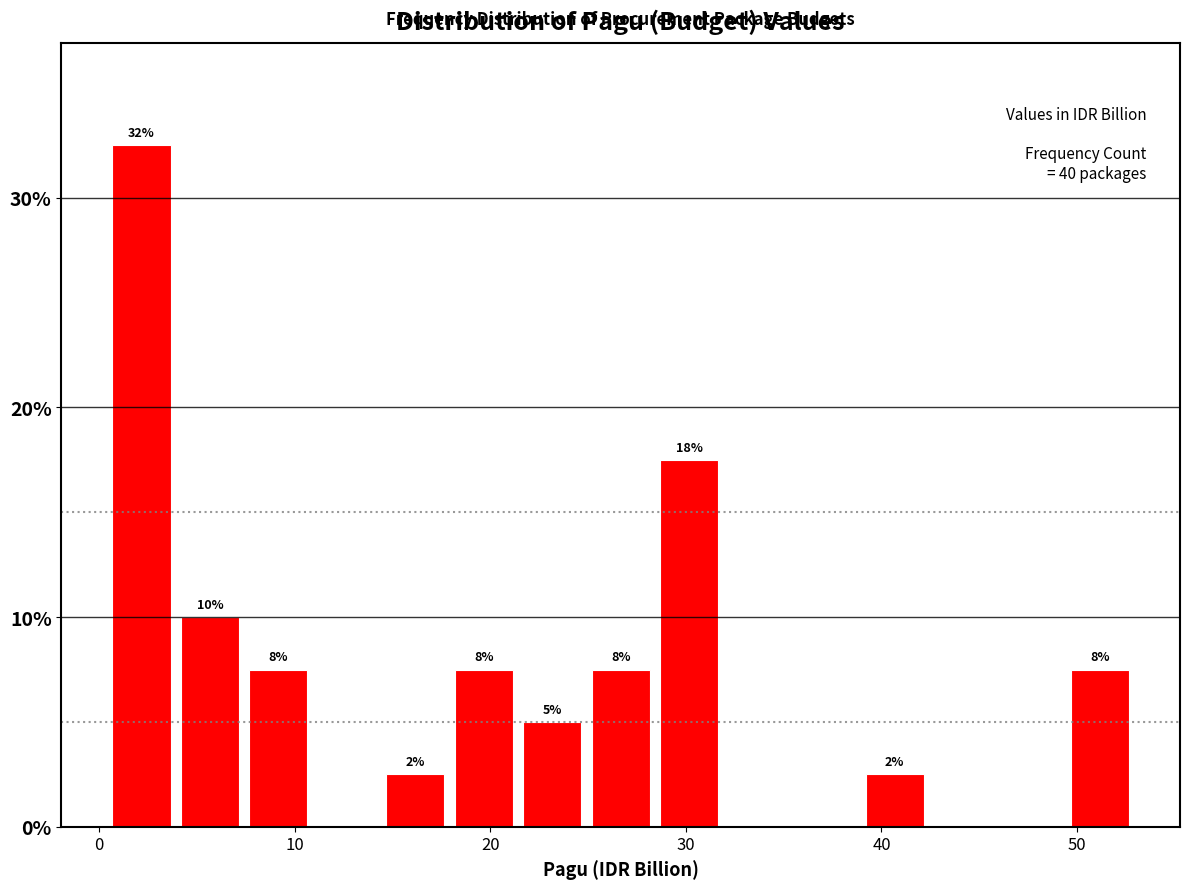

Read against the x-axis, roughly where is the centre of the tallest bar?

2